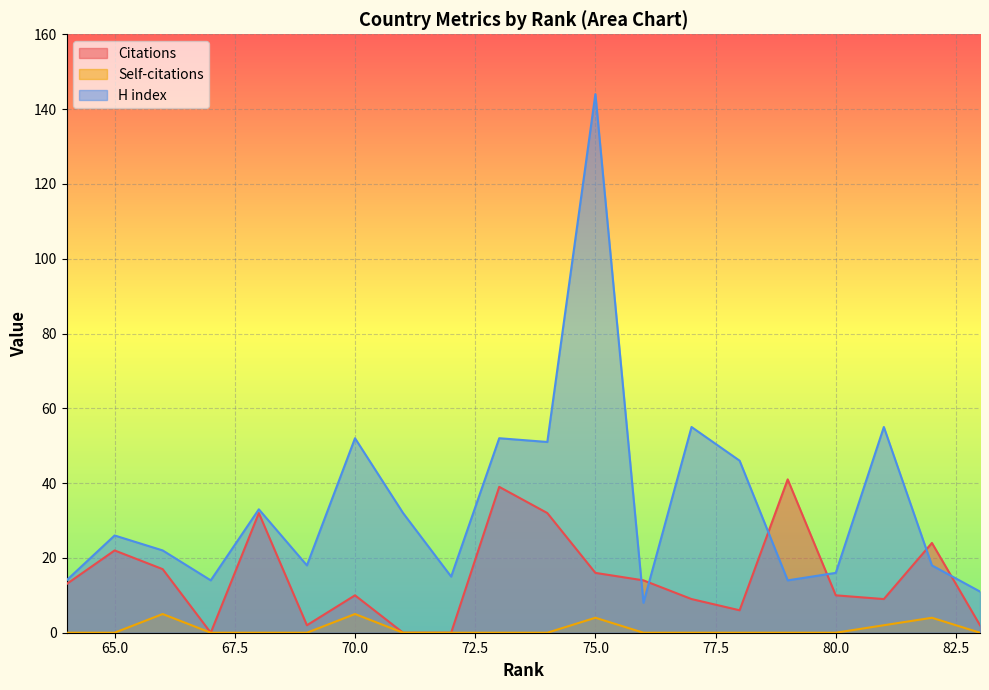

Rank the categories by H index value from lowest to highest.

76, 83, 79, 67, 64, 72, 80, 82, 69, 66, 65, 71, 68, 78, 74, 73, 70, 81, 77, 75